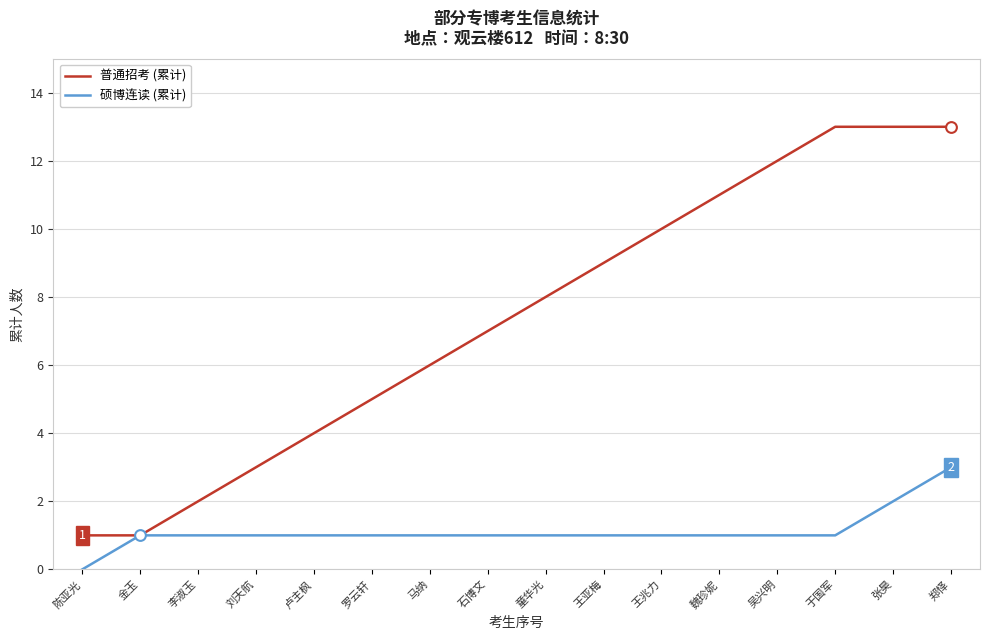

What are all the series names shown in the legend?

普通招考 (累计), 硕博连读 (累计)